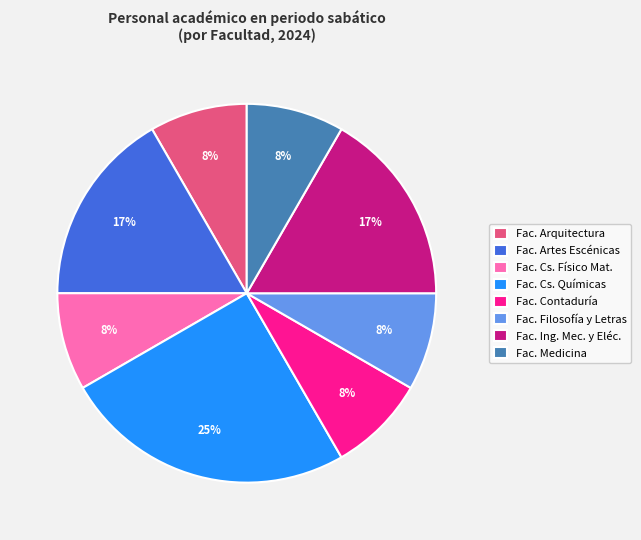

True or false: Fac. Cs. Químicas accounts for 25% of the total.

True